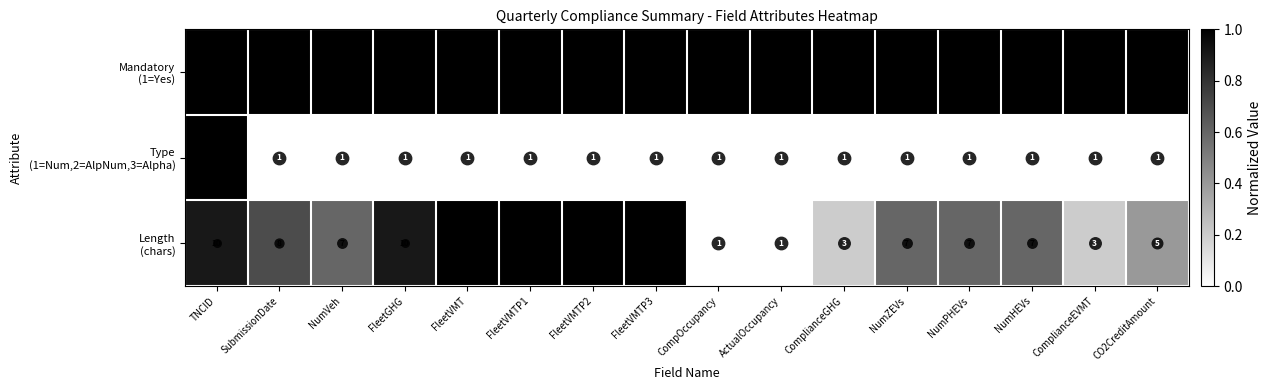

What is the total value across all series at NumZEVs?

9